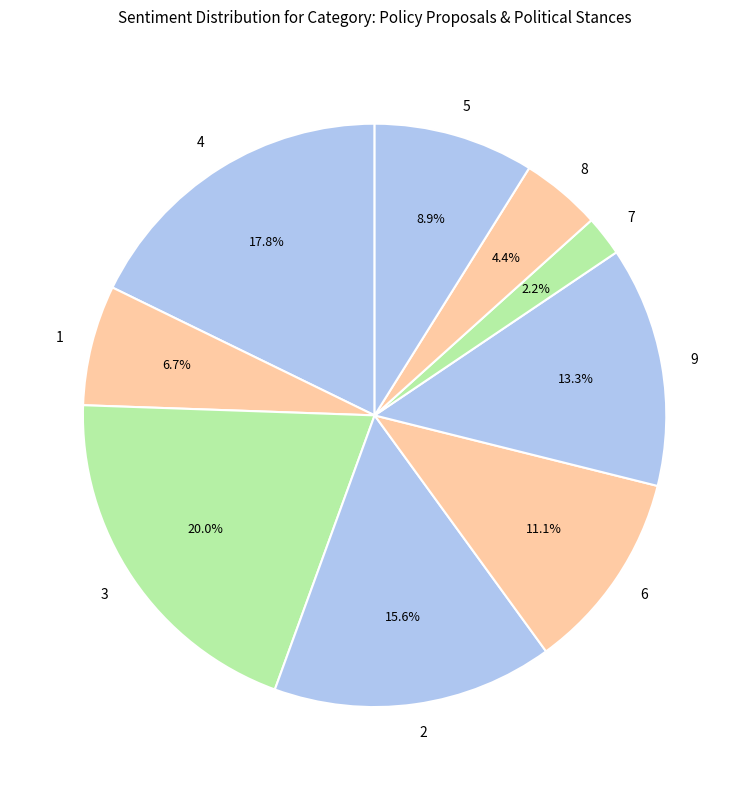

Which has a higher value, 6 or 5?

6